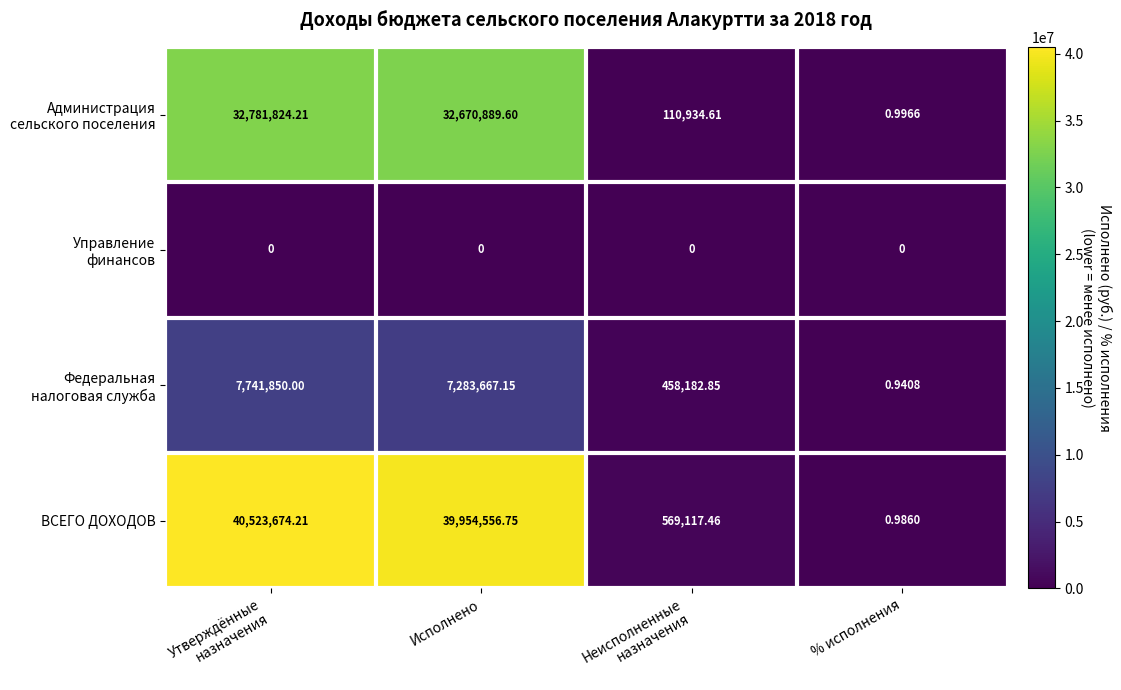

What is the total value across all series at Утверждённые
назначения?

81047348.4